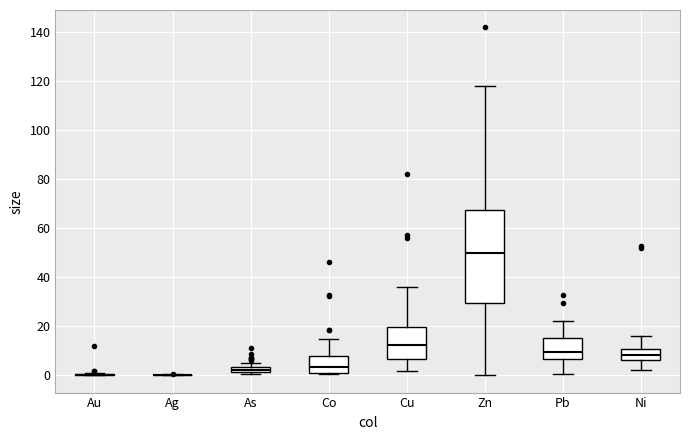

Which box is the tallest, from its lower edge to its upper edge?

Zn